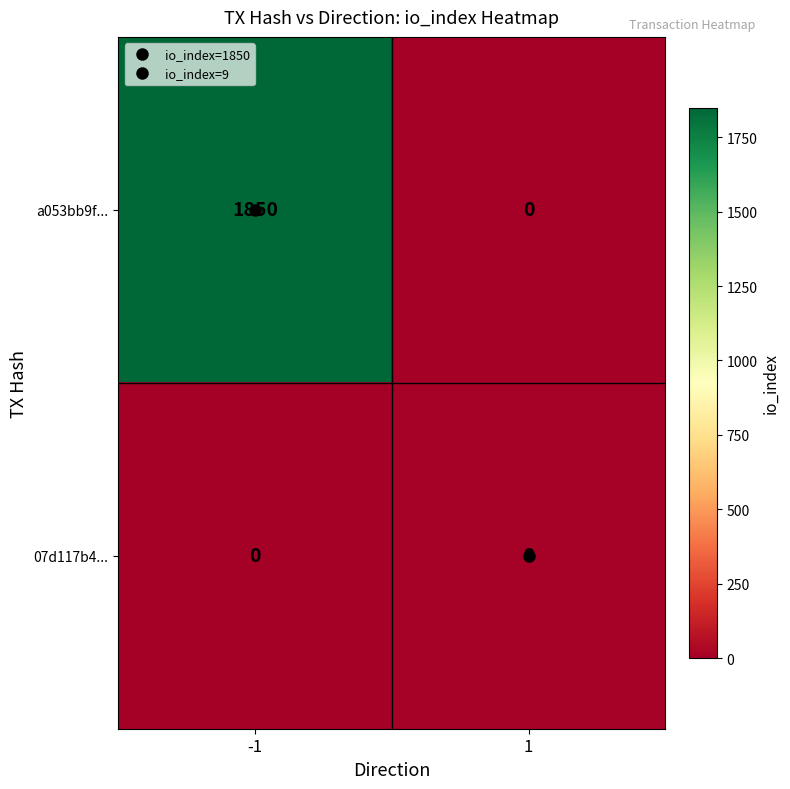

Which series has the largest total across all categories?

a053bb9f...